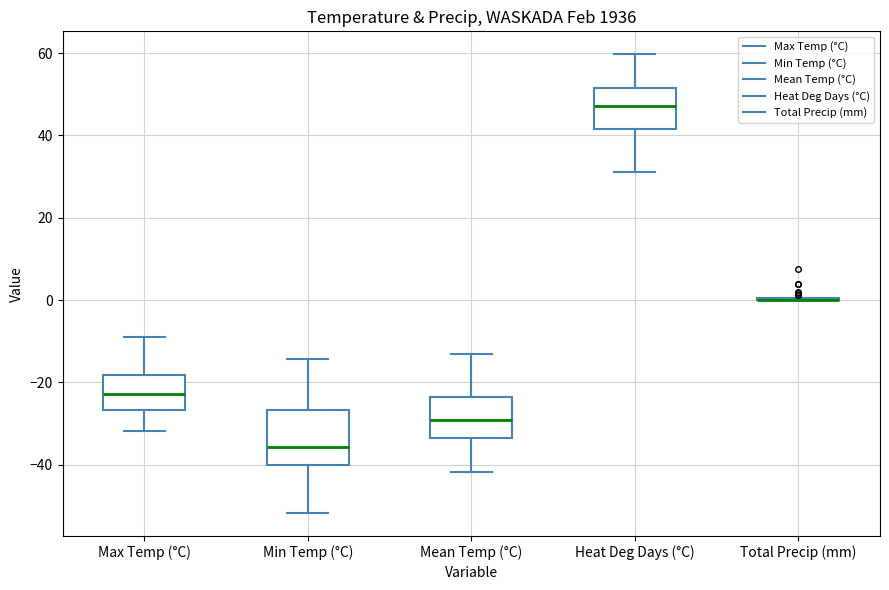

Comparing the boxes themselves (not the whiskers), which one is the tallest?

Min Temp (°C)